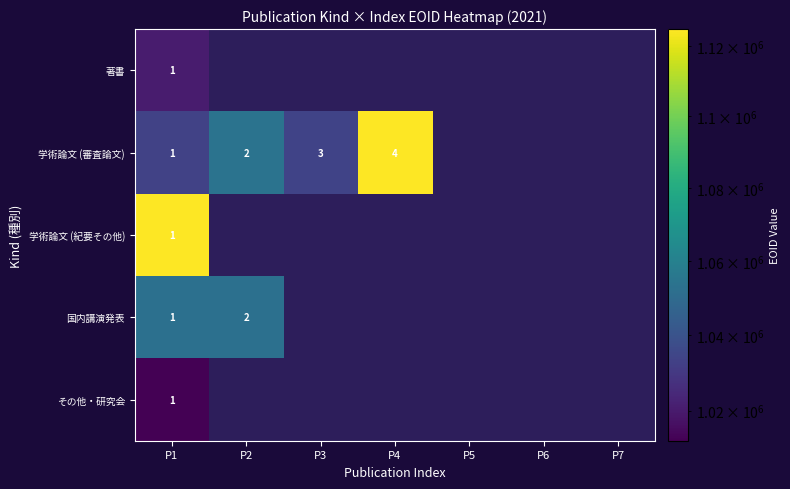

The 学術論文 (審査論文) series shows 3 at P3. True or false?

True